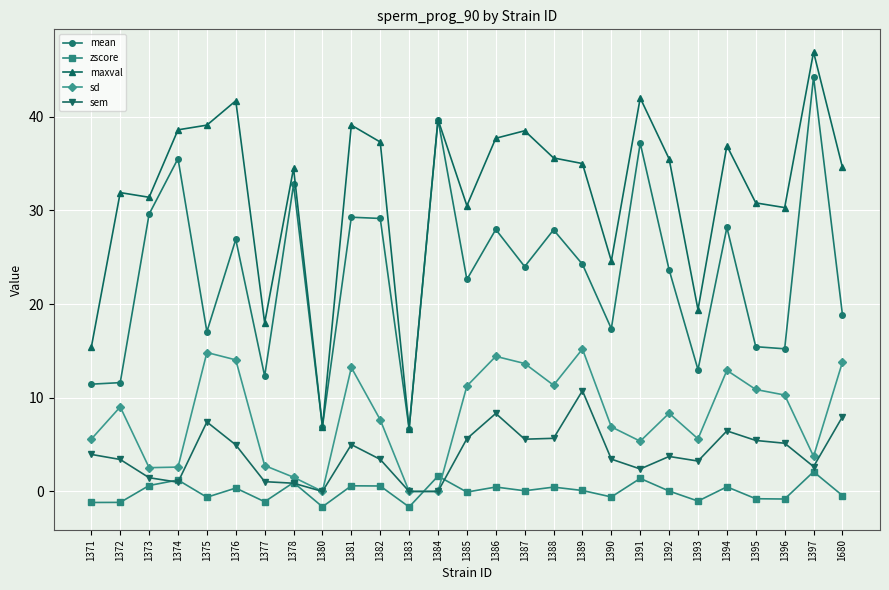

True or false: mean and zscore cross at least once.

False